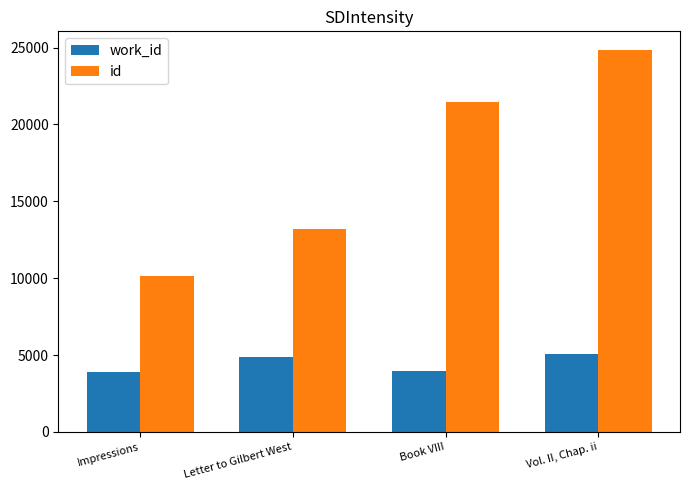

Which series changed the most between Impressions and Vol. II, Chap. ii?

id